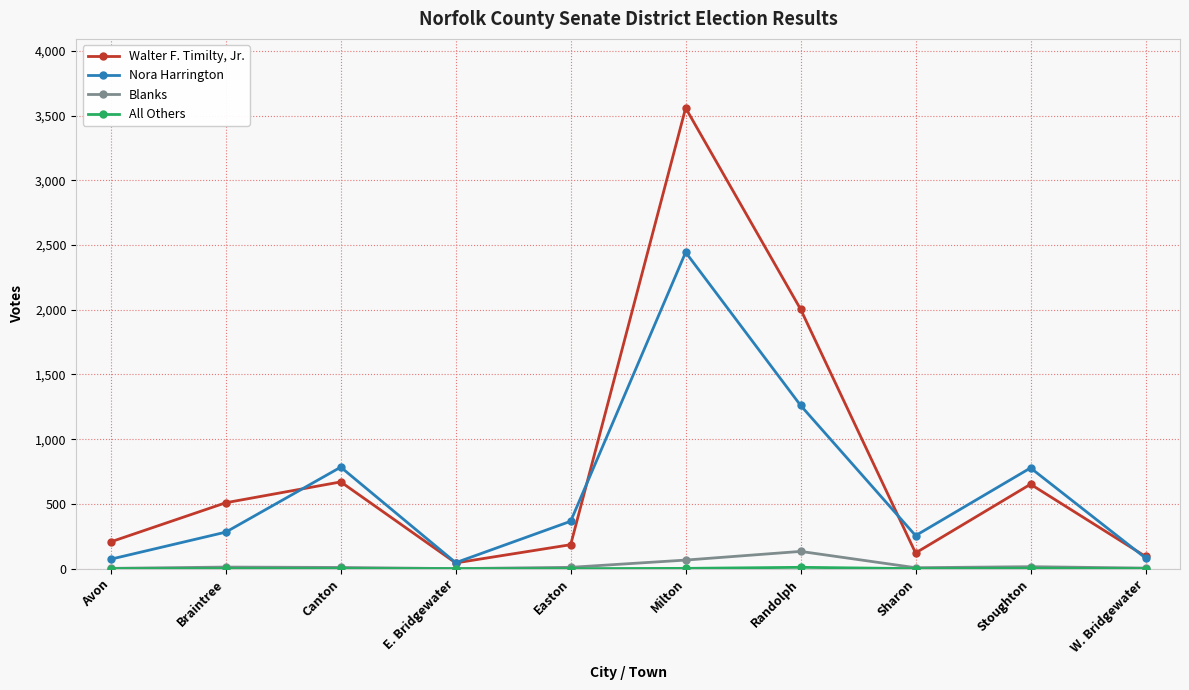

How many data points in Nora Harrington are less than 366?

5